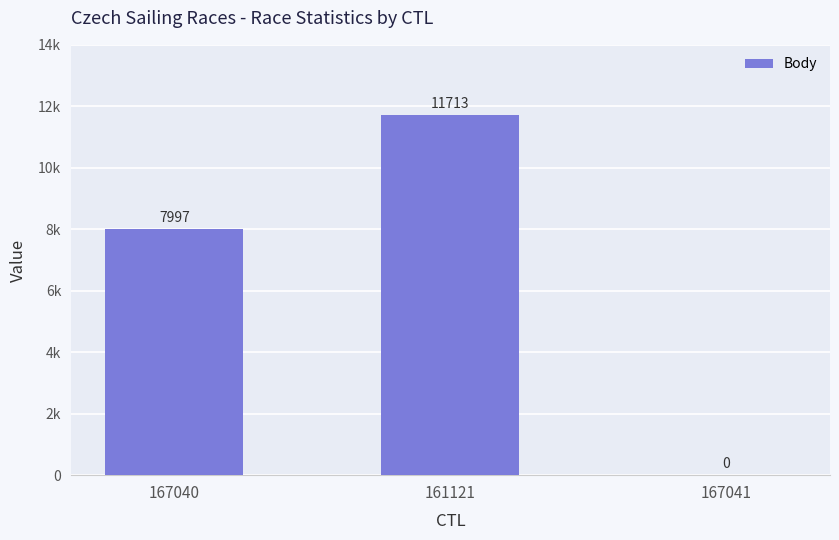

True or false: the data shows 7997 at 167040.

True